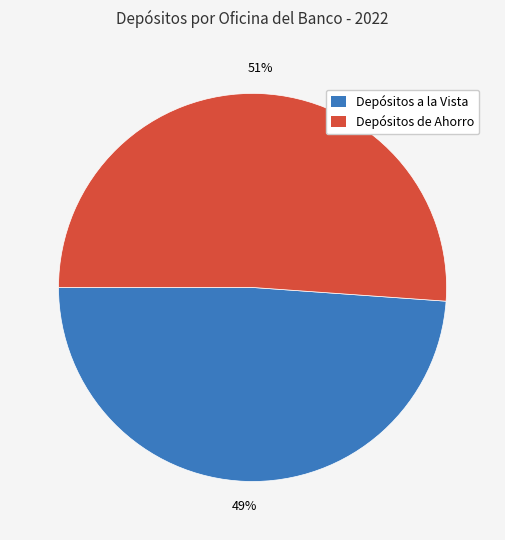

How many segments does this pie chart have?

2